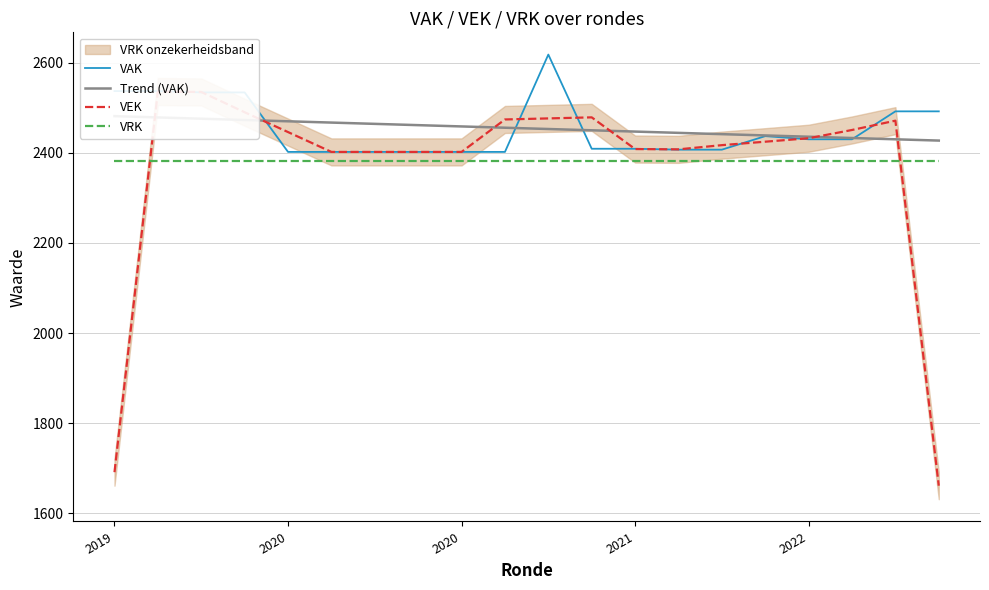

How many data points does each series have?

20